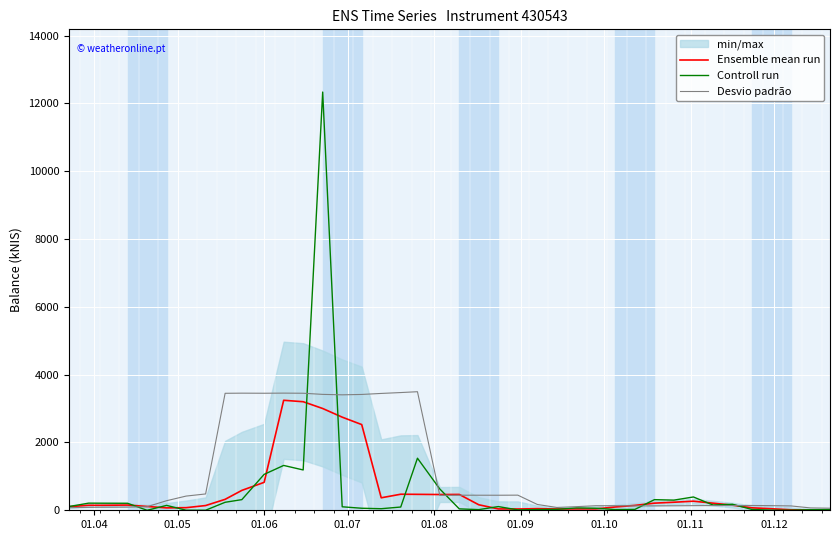

What is the maximum value for Ensemble mean run?

3244.4